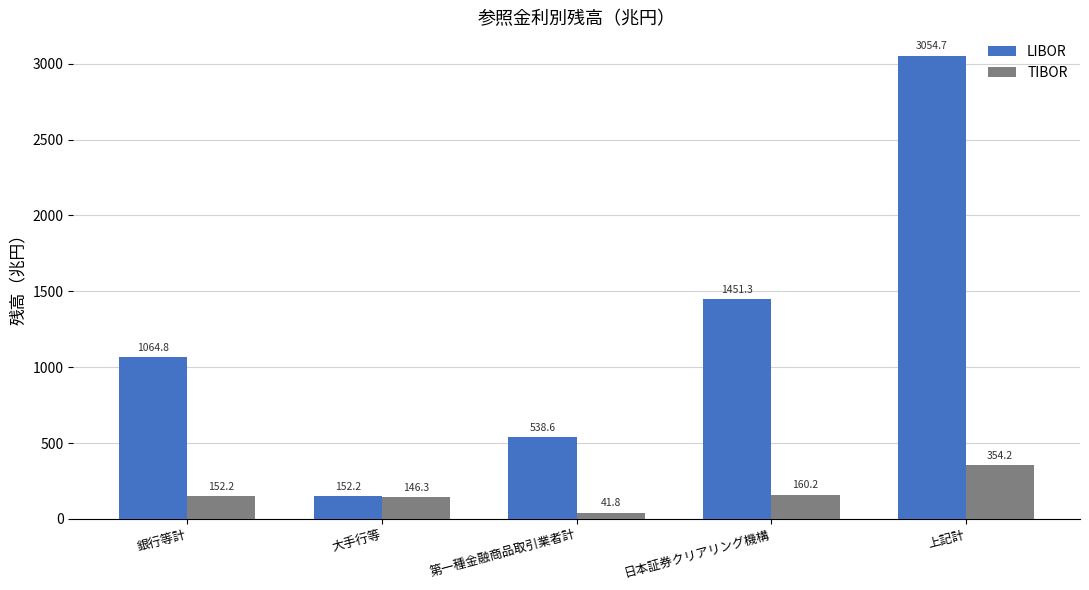

Which category has the lowest value across all series?

第一種金融商品取引業者計